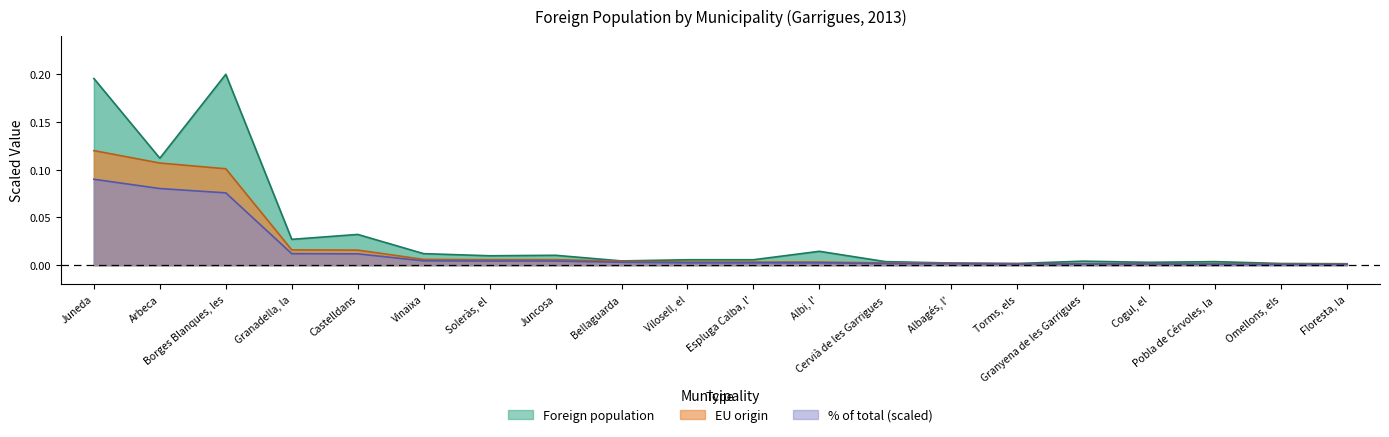

Between Arbeca and Cogul, el, which is larger?

Arbeca